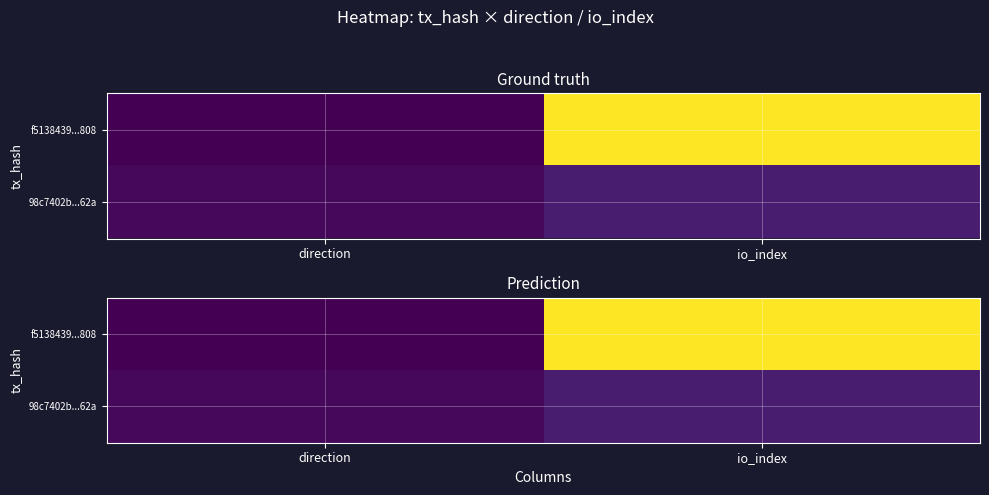

What is the maximum value for 98c7402b...62a?

6